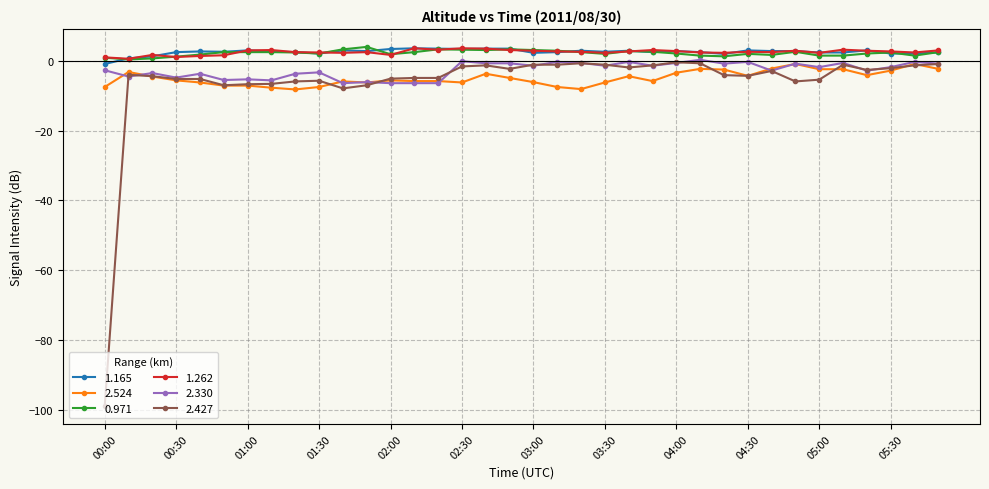

What is the minimum value for 2.427?

-99.0